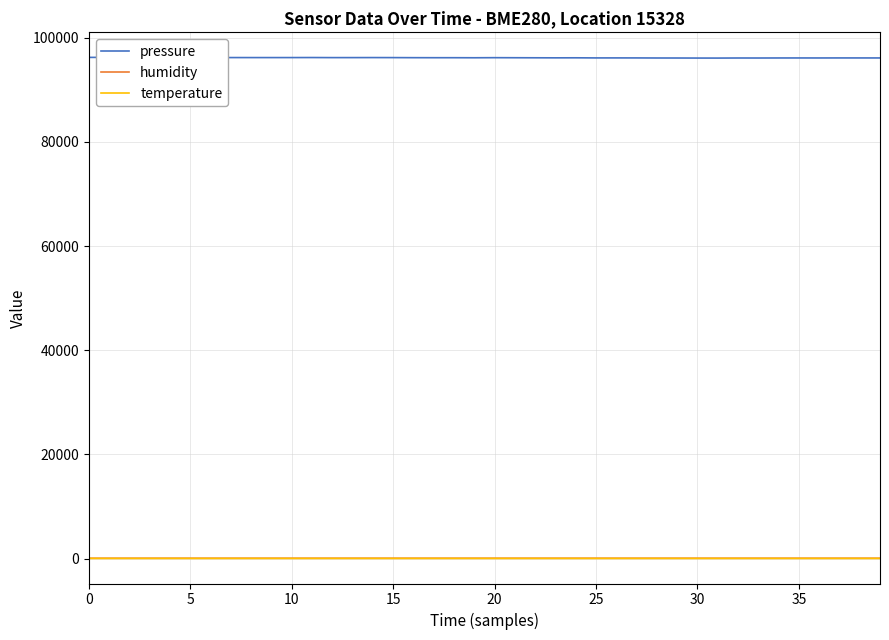

What is the greatest value displayed?

96241.9